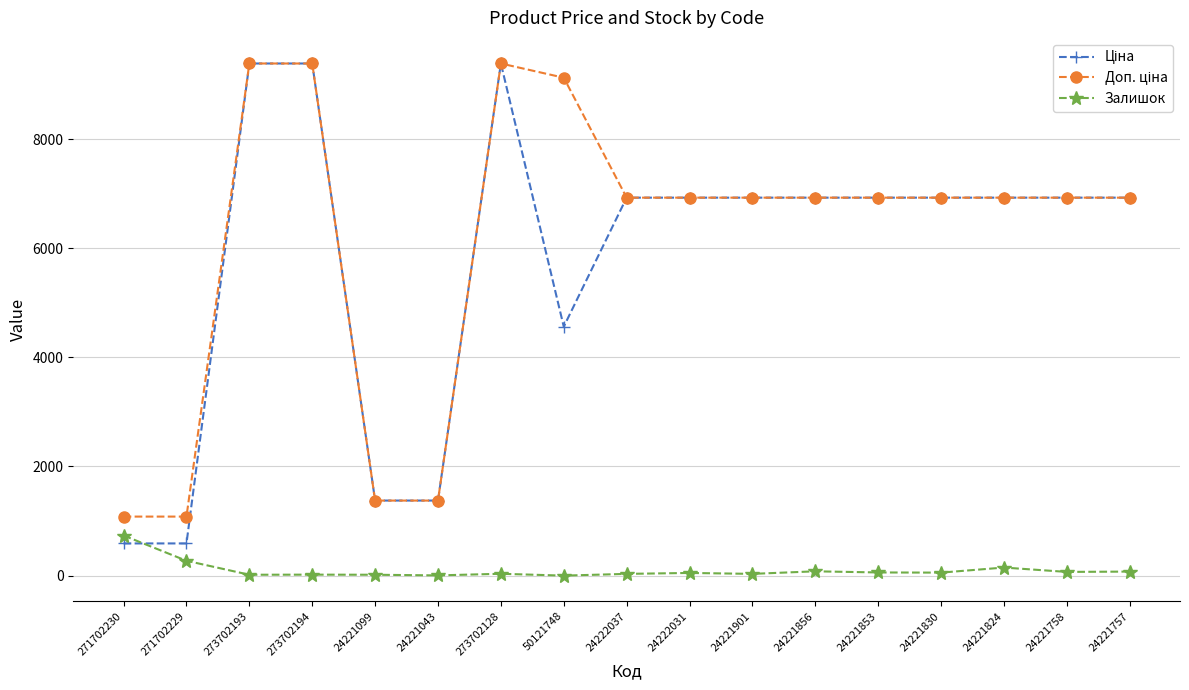

Does the chart have visible grid lines?

Yes